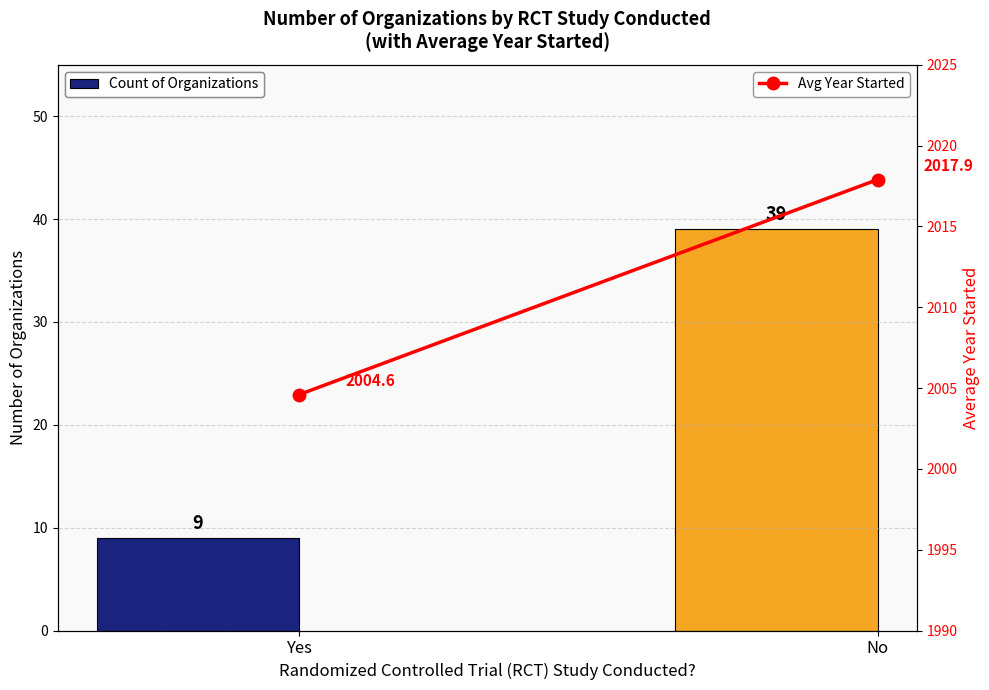

What is the difference between the highest and lowest values at Yes?

1995.6